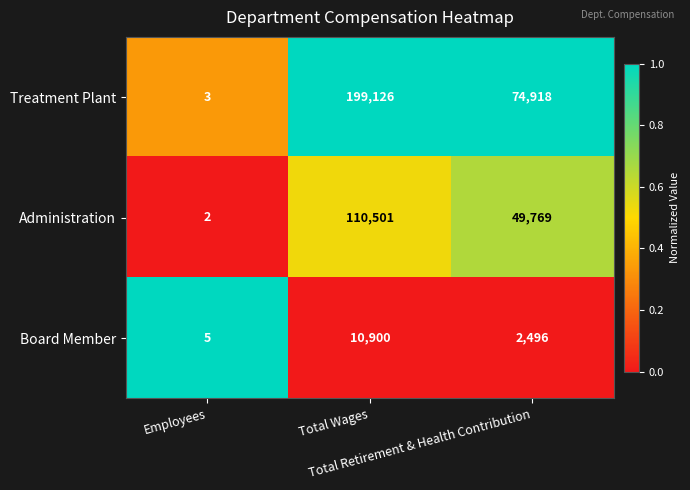

Which label corresponds to the largest value in the chart?

Total Wages